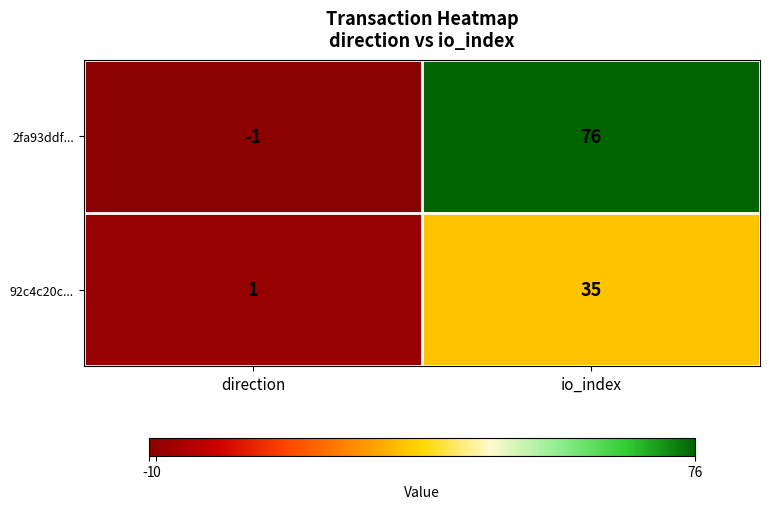

Is it true that 92c4c20c... equals 62 at io_index?

False